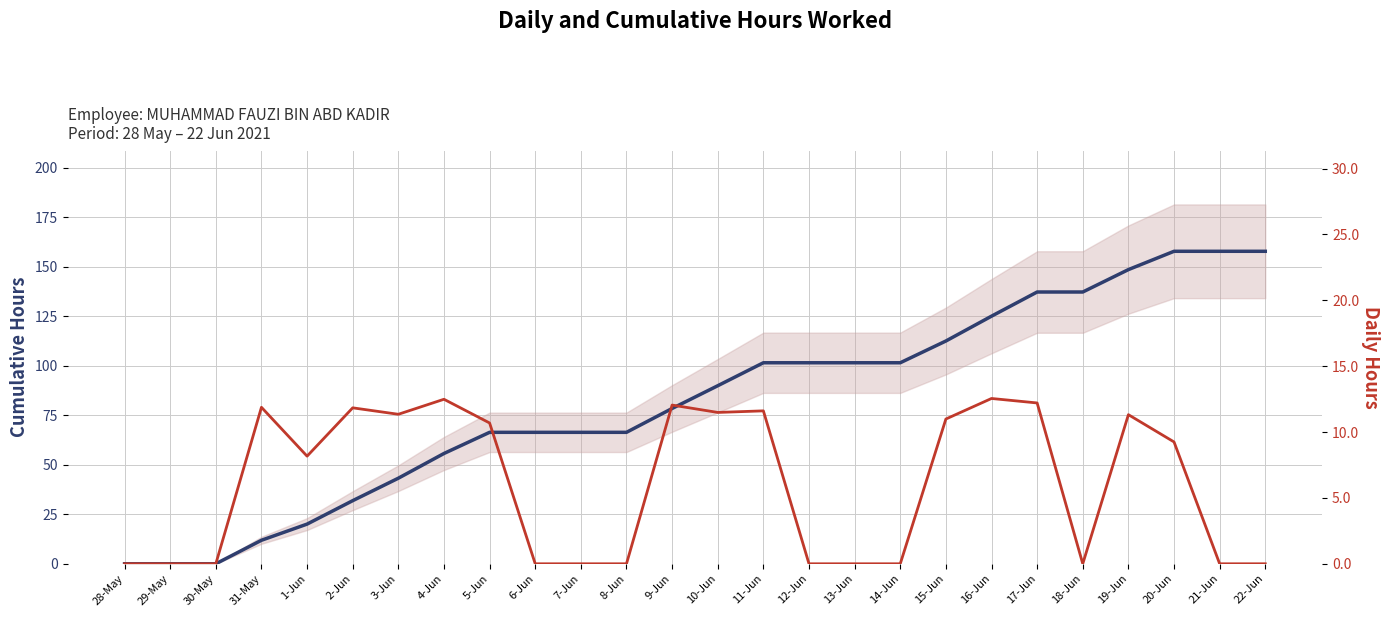

How many values in the Cumulative Hours series exceed 89?

13